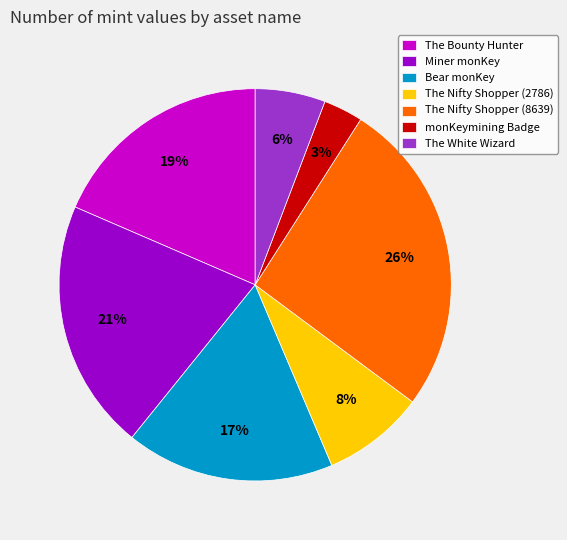

Which slice is the largest?

The Nifty Shopper (8639)